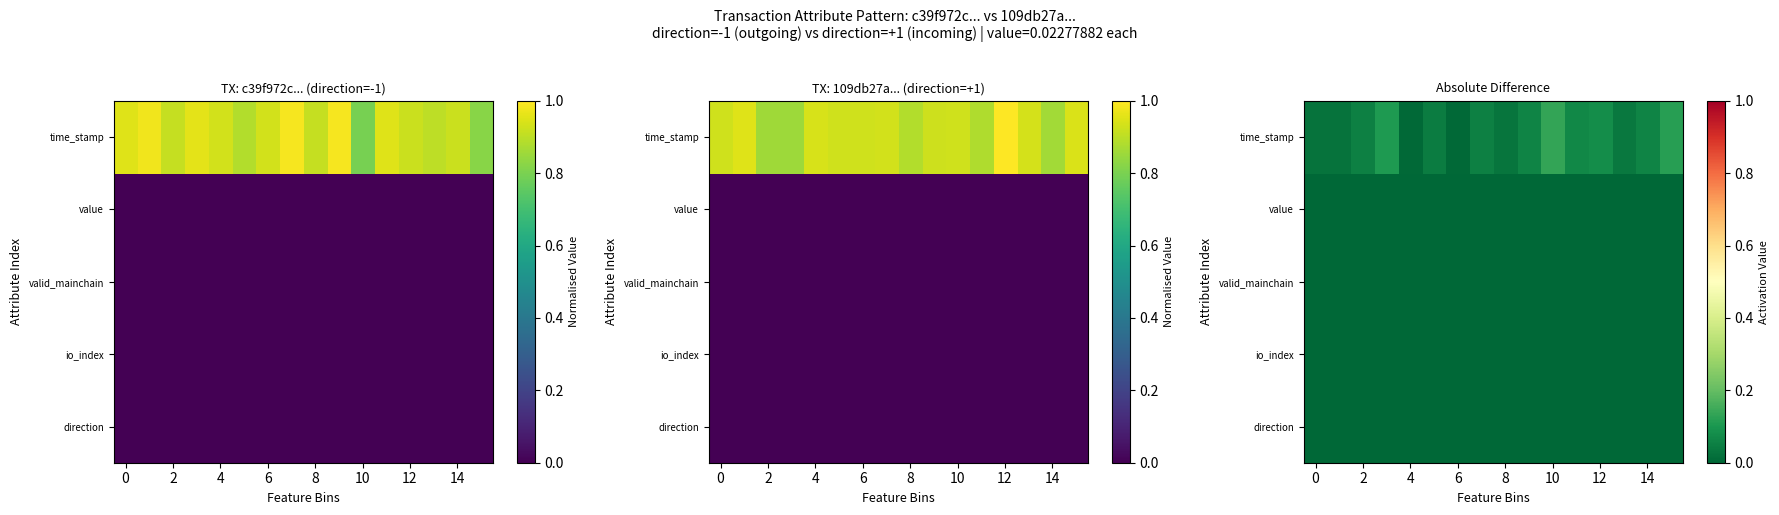

What is the total value across all series at 14?

0.1